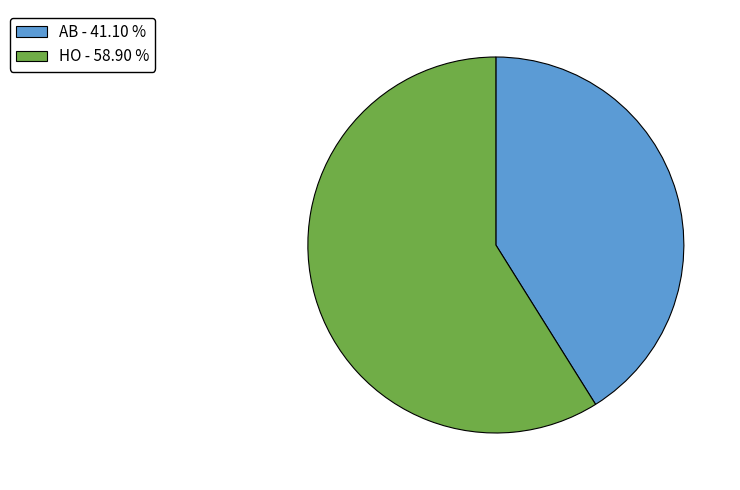

Does any single category account for the majority?

Yes